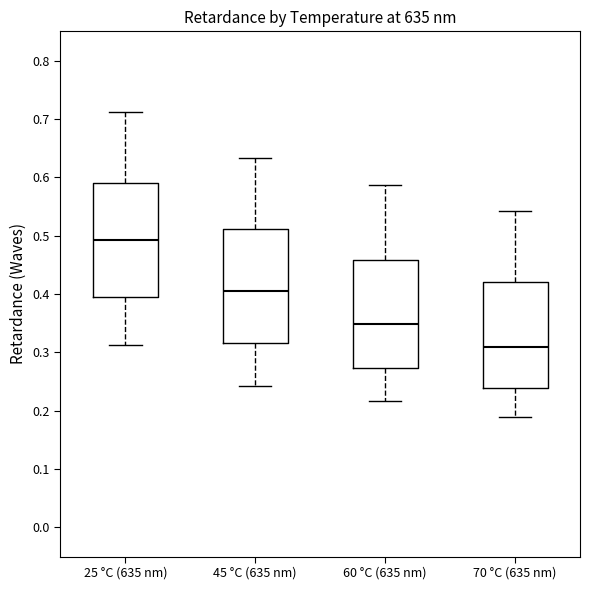

Reading left to right, read every box against the y-axis: the position of its median line, the range the box covers, and the ends of its whiskers. The values are not printed on the chart, so give them approximately, as read against the axis.

25 °C (635 nm): median 0.49, box 0.39 to 0.59, whiskers 0.31 to 0.71
45 °C (635 nm): median 0.41, box 0.32 to 0.51, whiskers 0.24 to 0.63
60 °C (635 nm): median 0.35, box 0.27 to 0.46, whiskers 0.22 to 0.59
70 °C (635 nm): median 0.31, box 0.24 to 0.42, whiskers 0.19 to 0.54